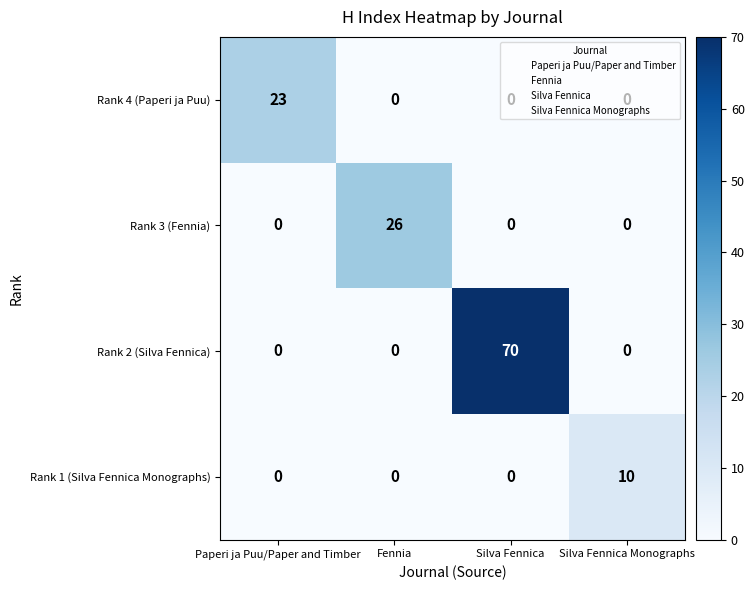

List the series in order of their peak value, lowest first.

Rank 1 (Silva Fennica Monographs), Rank 4 (Paperi ja Puu), Rank 3 (Fennia), Rank 2 (Silva Fennica)